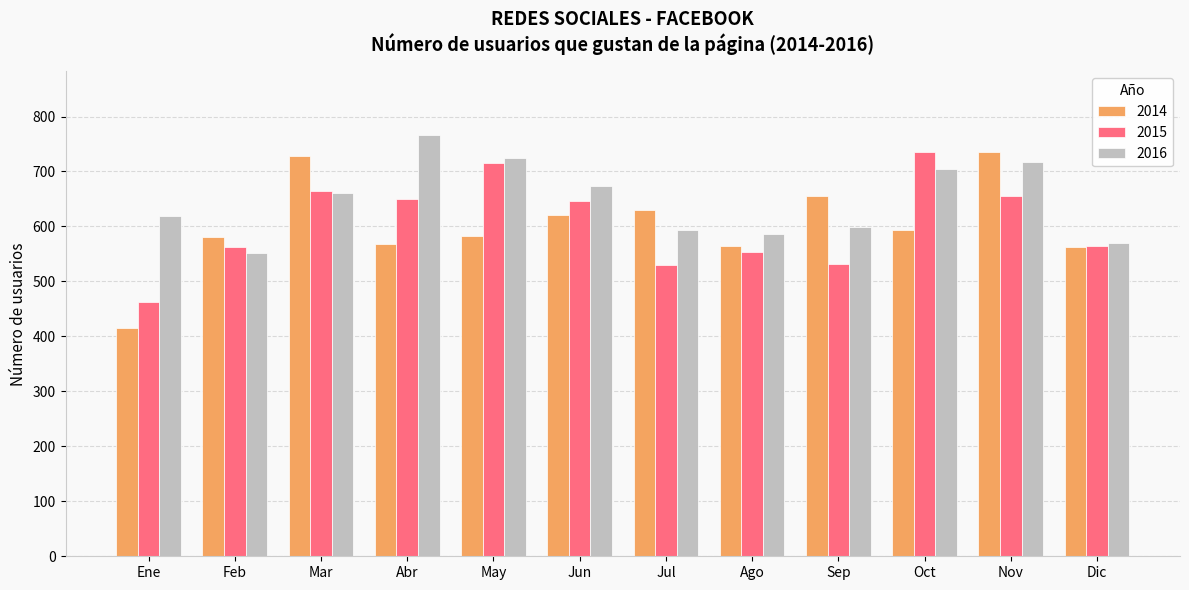

What is the highest value of the 2015 series?

736